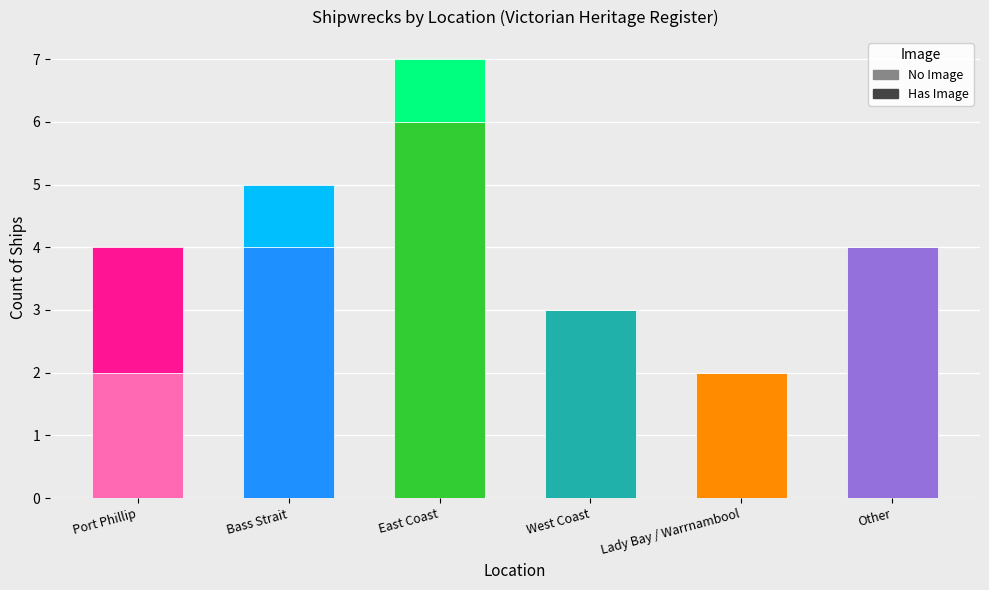

What is the sum of all No Image values?

21